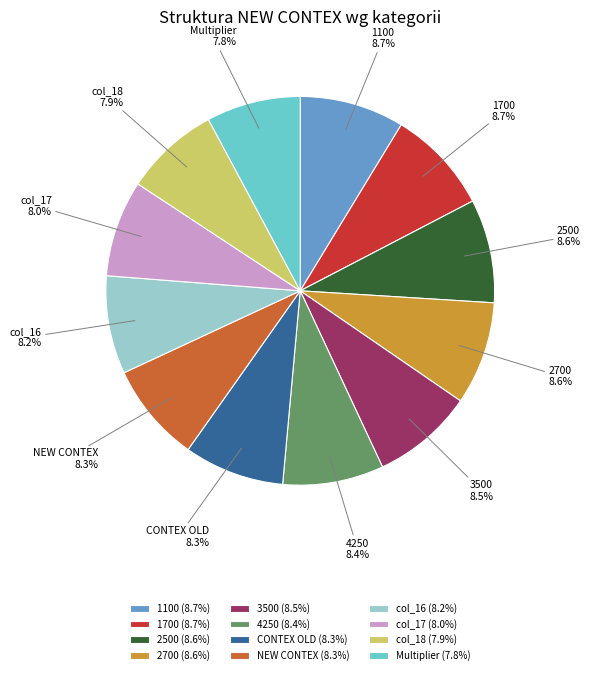

Count the number of slices in the pie.

12